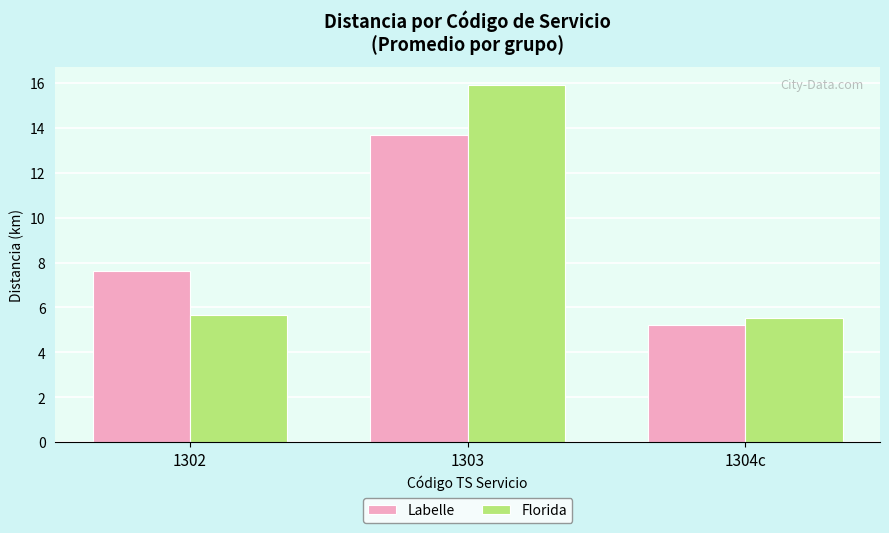

Reading left to right, transcribe all the data shown in this chart.

Labelle: 7.6	13.7	5.2
Florida: 5.7	15.9	5.5